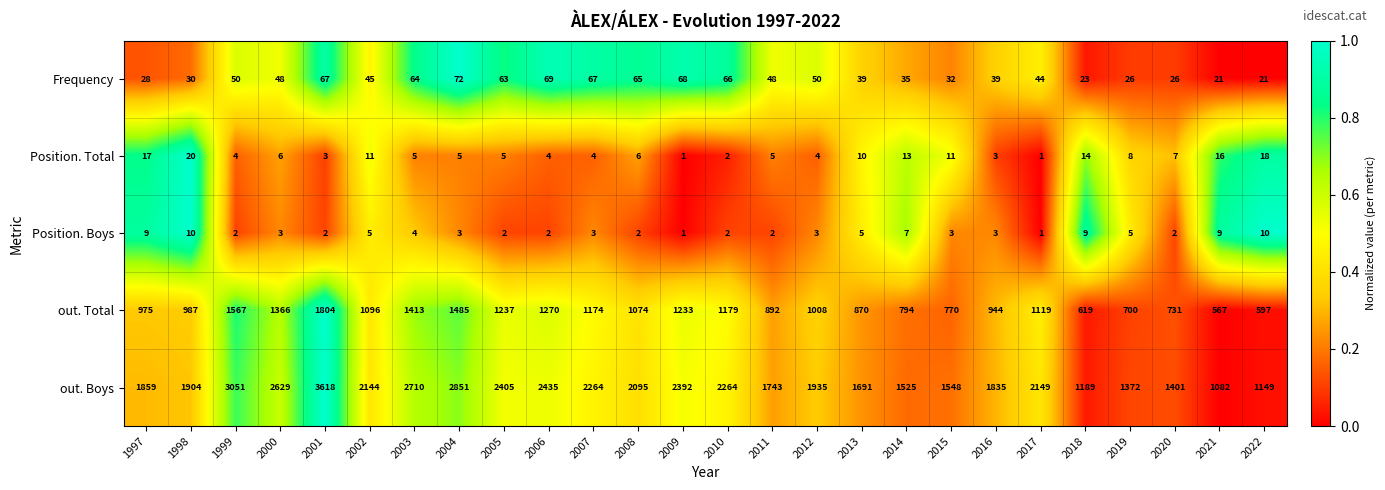

What is the greatest value displayed?

3618